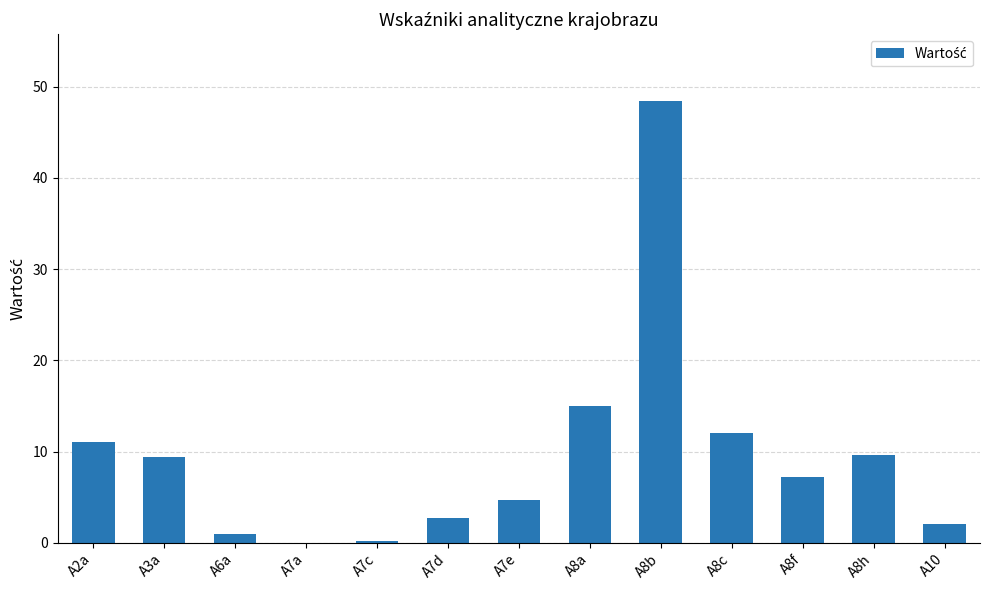

What is the greatest value displayed?

48.5